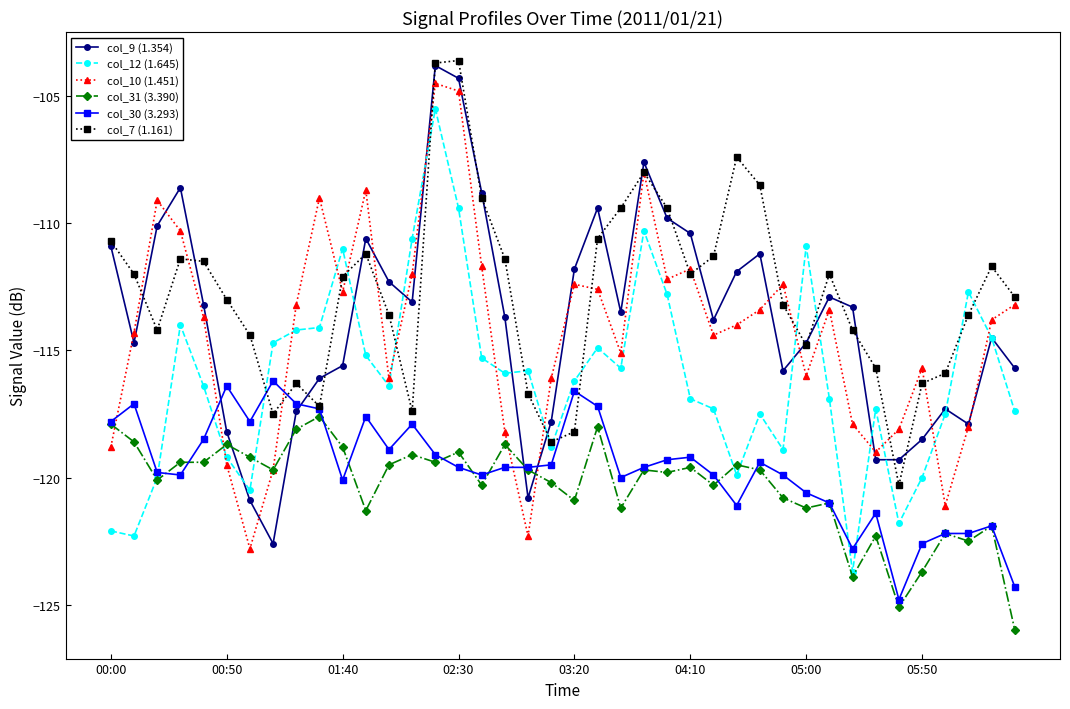

What is the value of the col_12 (1.645) point at the 5th from the left?

-116.4